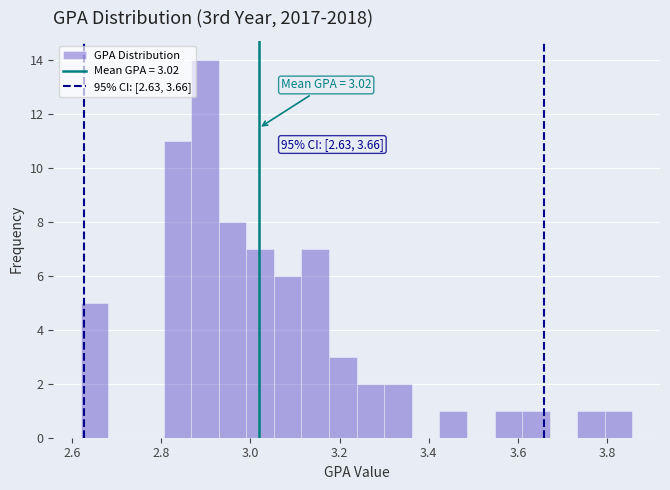

Around what value on the x-axis is the tallest bar? Give the approximate position of its centre, as read against the axis.

2.90